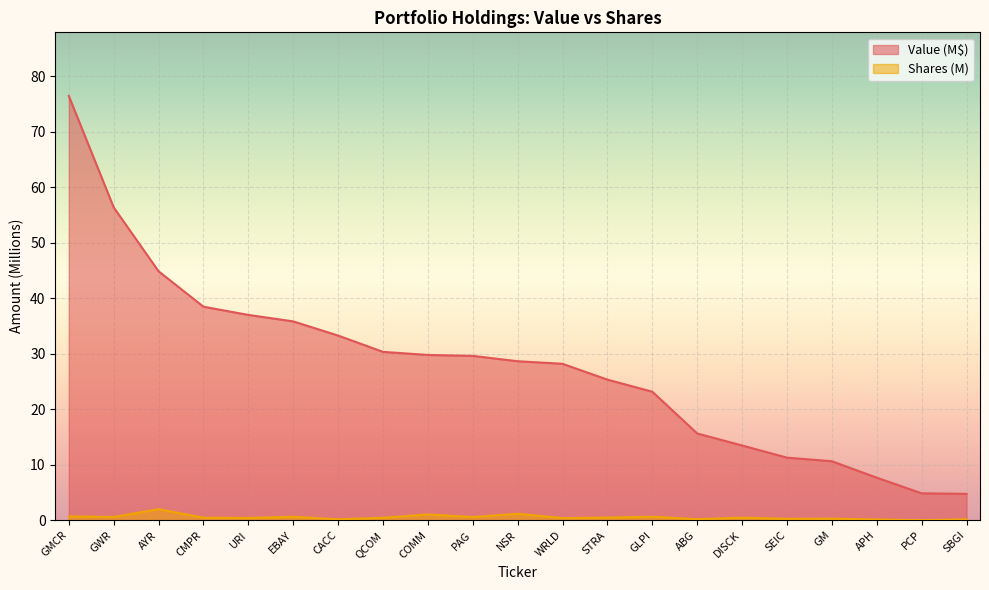

True or false: Value and Shares or principal amount cross at least once.

False